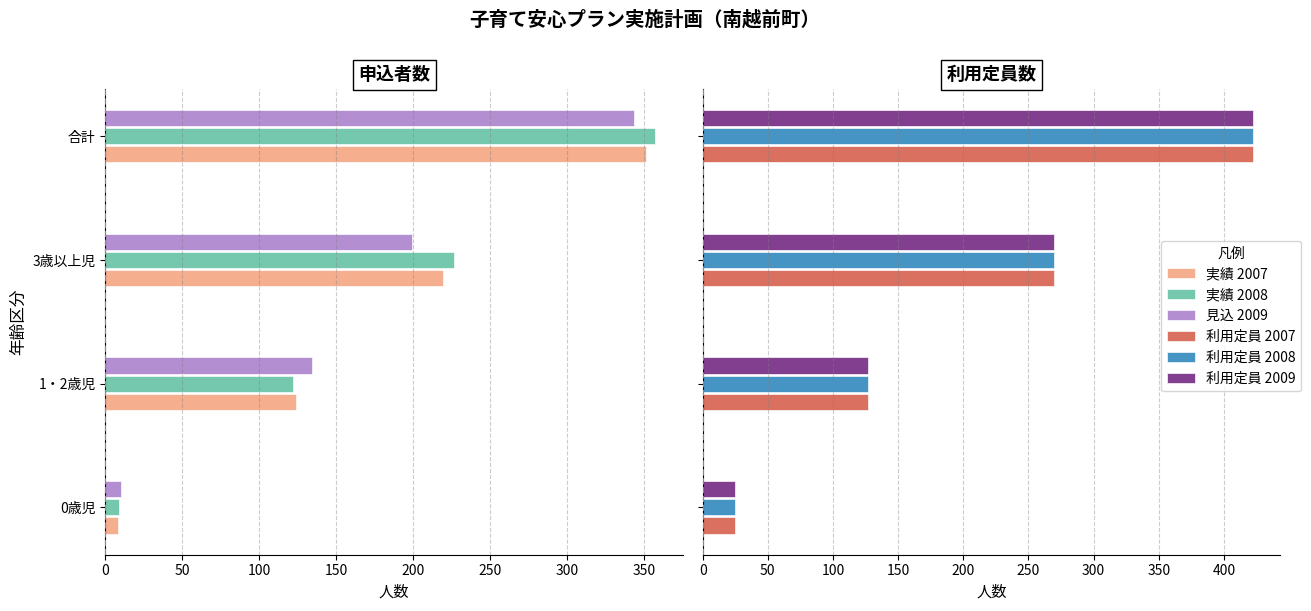

Count the number of data series in this chart.

6